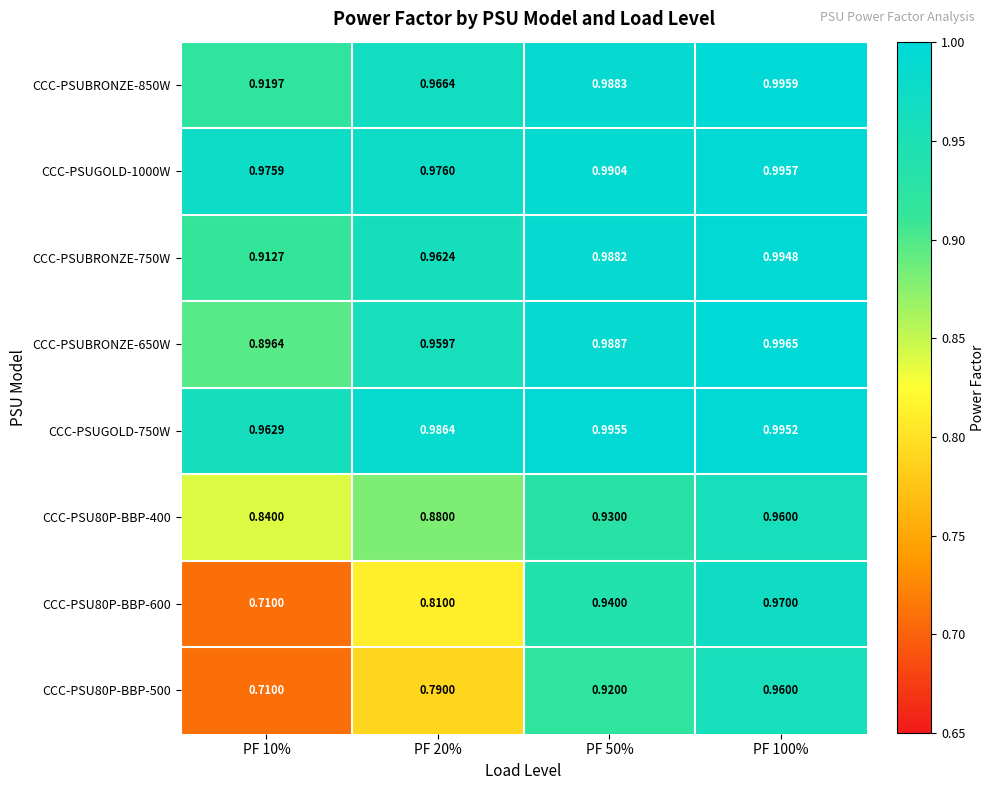

Is the value of CCC-PSUBRONZE-750W at PF 50% greater than the value of CCC-PSU80P-BBP-600 at PF 50%?

Yes